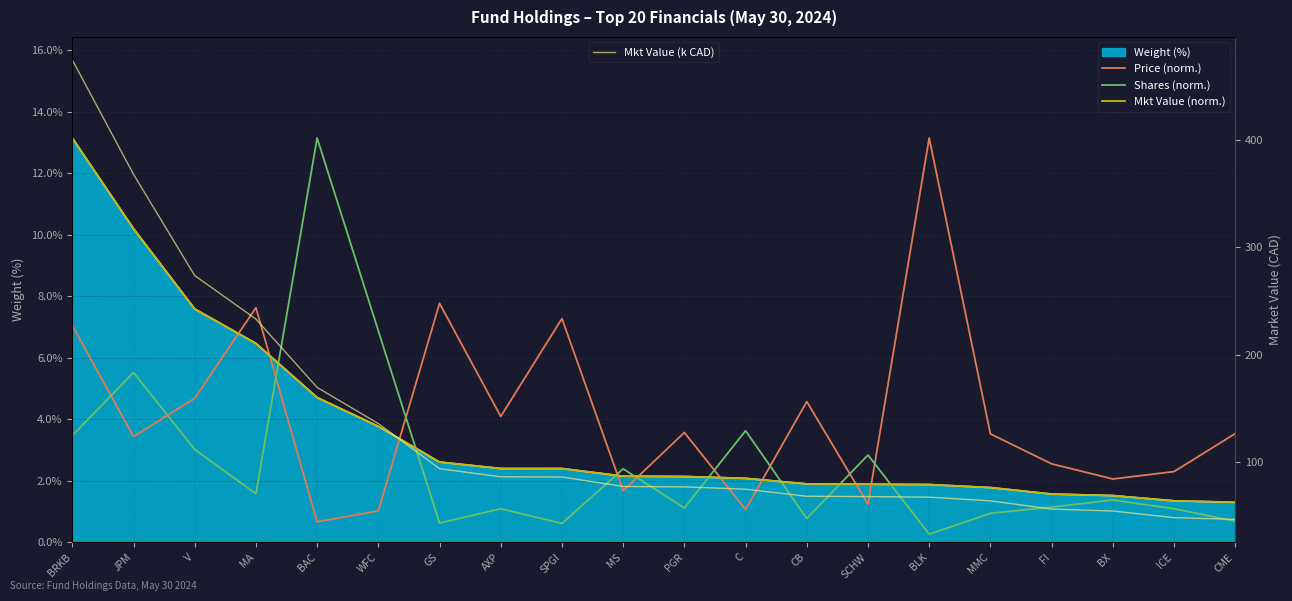

Rank the categories by Price (norm.) value from lowest to highest.

BAC, WFC, C, SCHW, MS, BX, ICE, FI, JPM, MMC, CME, PGR, AXP, CB, V, BRKB, SPGI, MA, GS, BLK